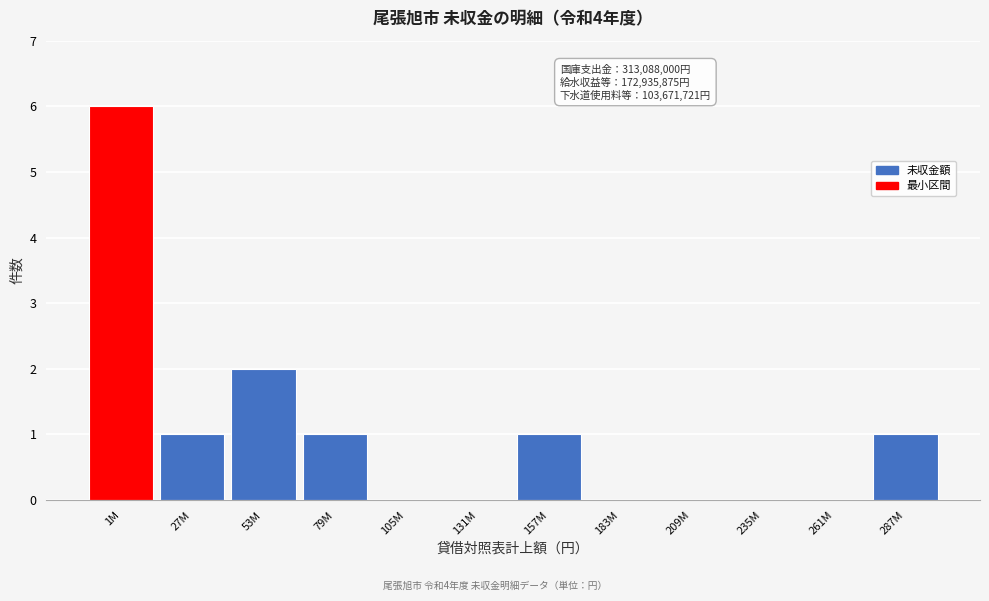

Reading left to right, extract all data points from this chart.

1M=6	27M=1	53M=2	79M=1	105M=0	131M=0	157M=1	183M=0	209M=0	235M=0	261M=0	287M=1